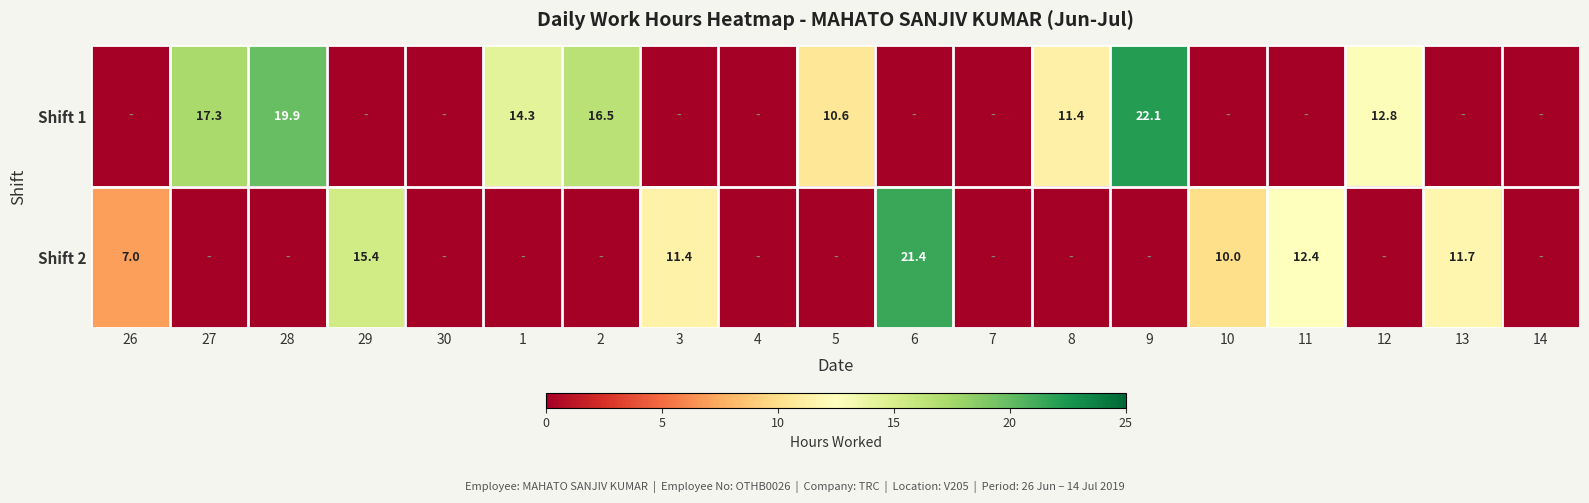

The Shift 1 series shows -14.1 at 30. True or false?

False